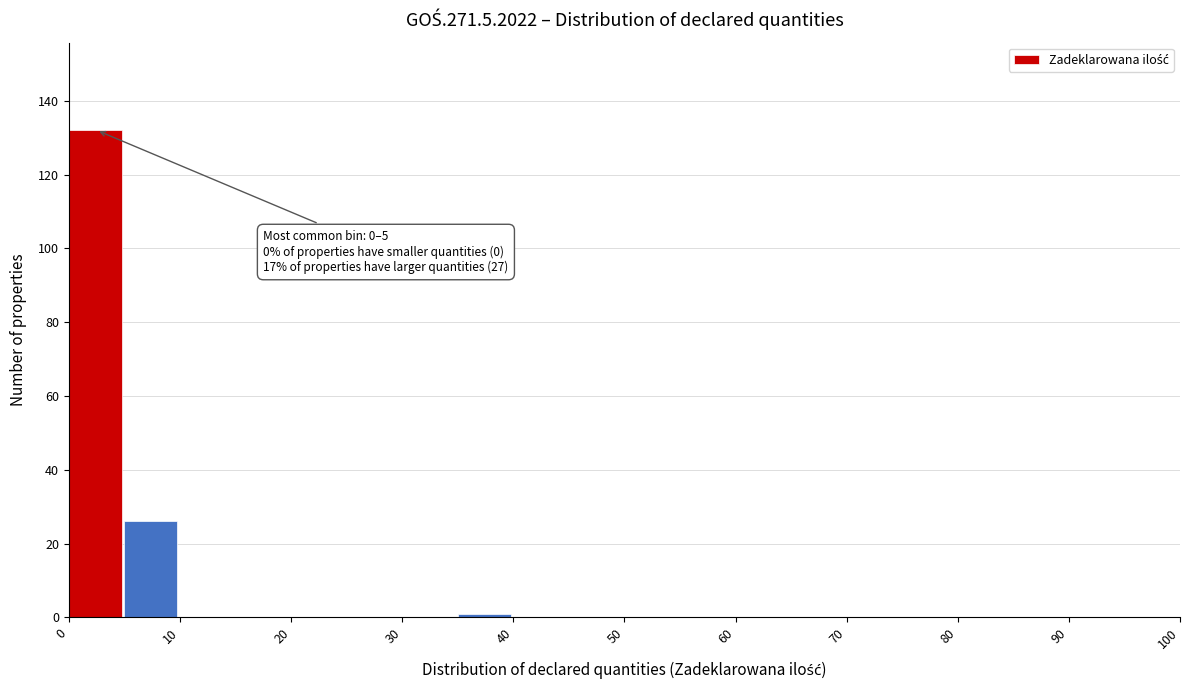

Which range on the x-axis has the tallest bar?

0 to 5